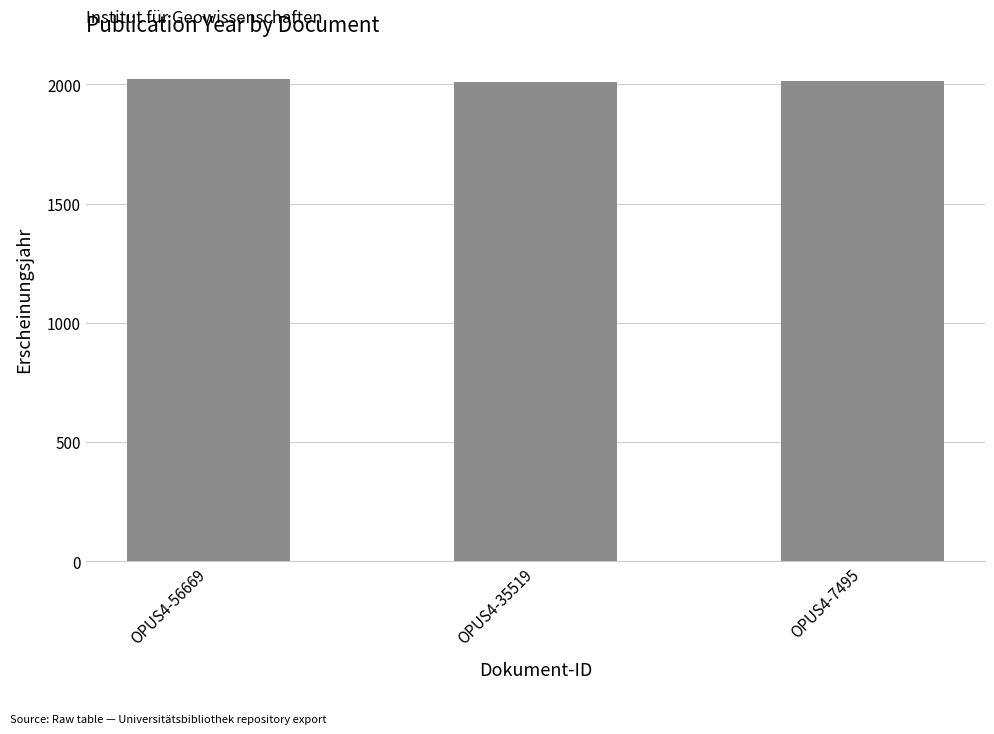

What is the value of the 2nd bar from the left?

2012